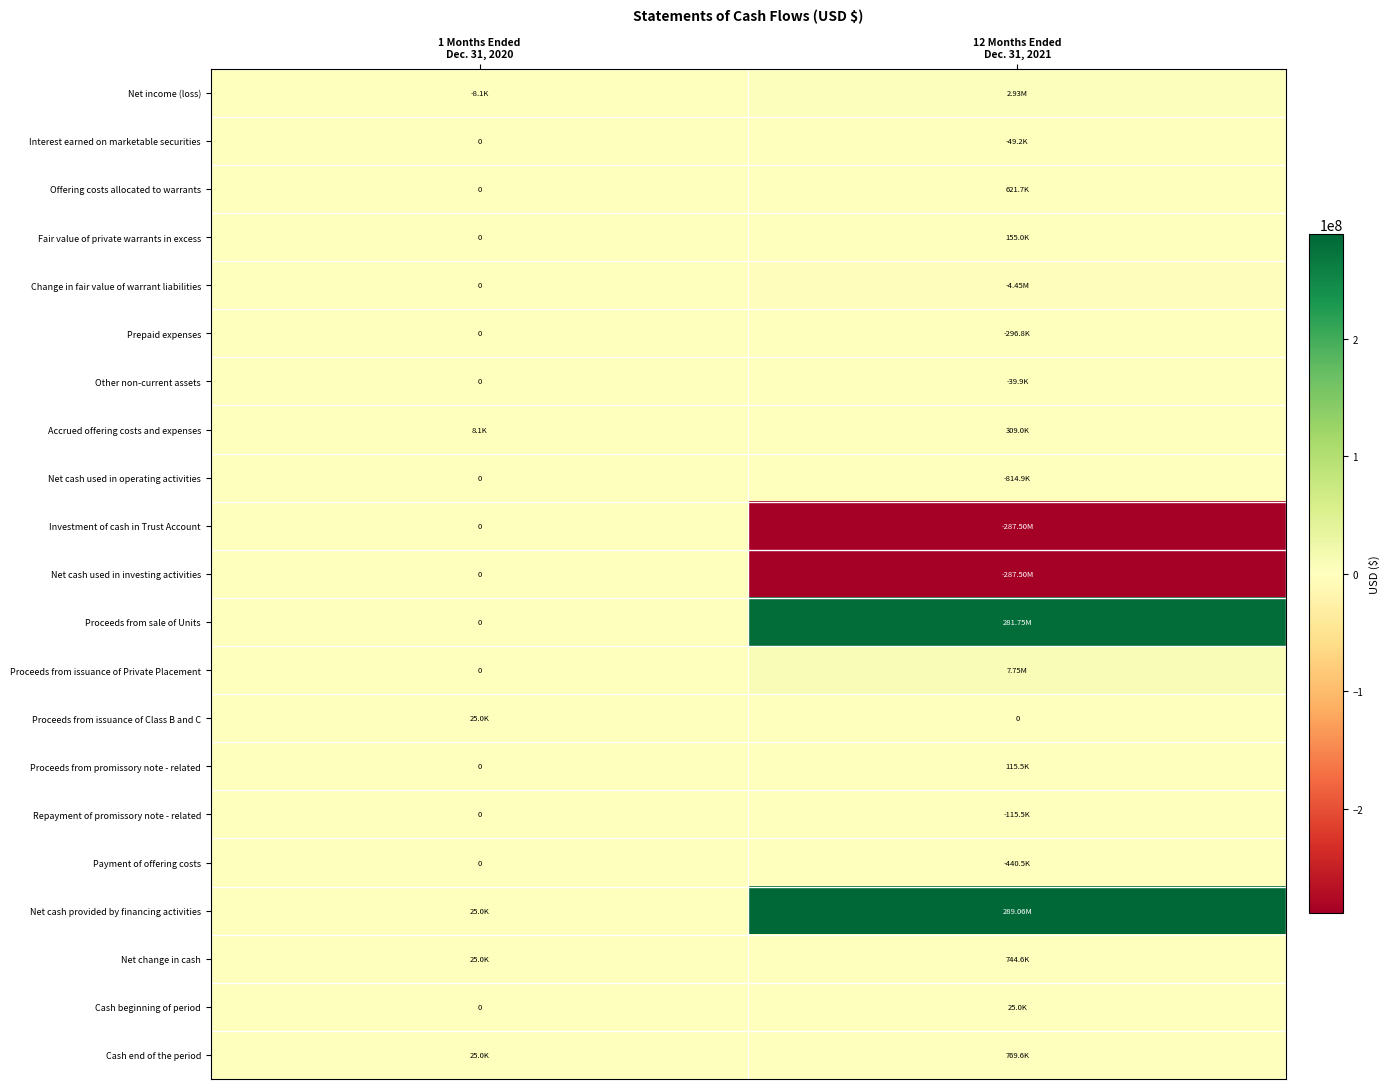

The value of Proceeds from issuance of Class B and C at 12 Months Ended Dec. 31, 2021 is 15500. True or false?

False